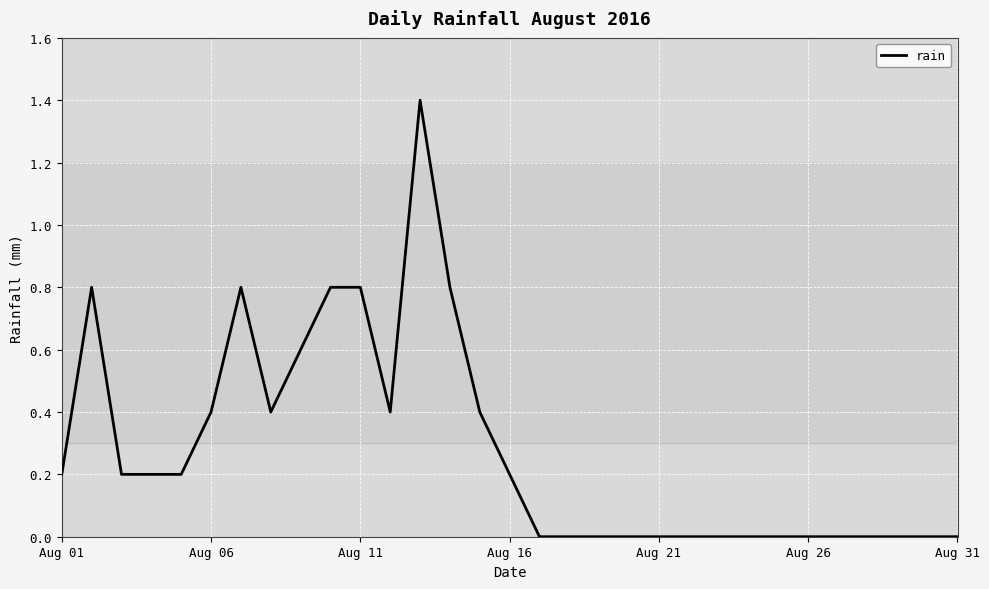

What is the maximum value shown in the chart?

1.4